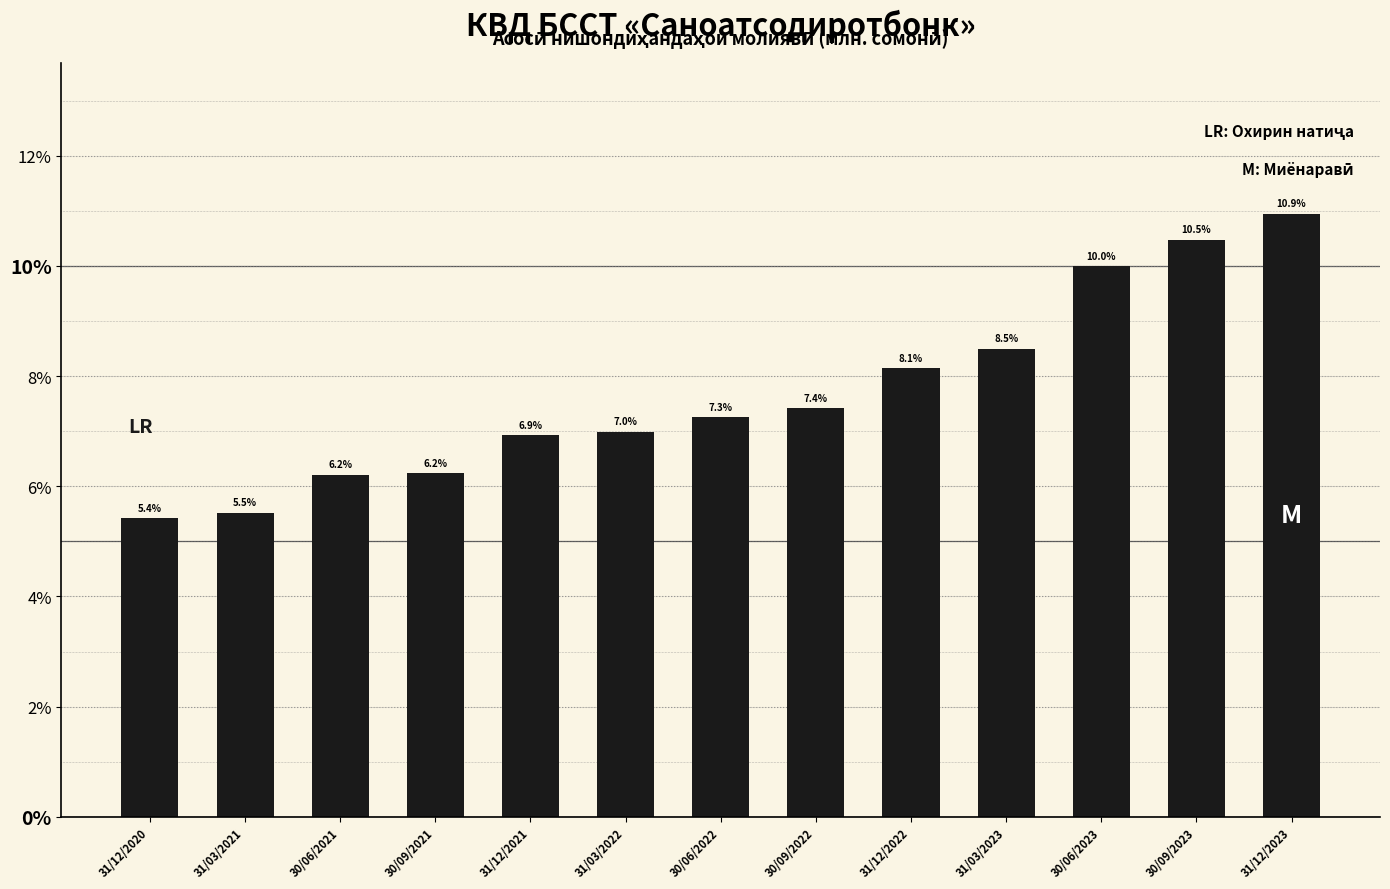

Reading left to right, transcribe all the data shown in this chart.

31/12/2020=5.4	31/03/2021=5.5	30/06/2021=6.2	30/09/2021=6.2	31/12/2021=6.9	31/03/2022=7.0	30/06/2022=7.3	30/09/2022=7.4	31/12/2022=8.1	31/03/2023=8.5	30/06/2023=10.0	30/09/2023=10.5	31/12/2023=10.9